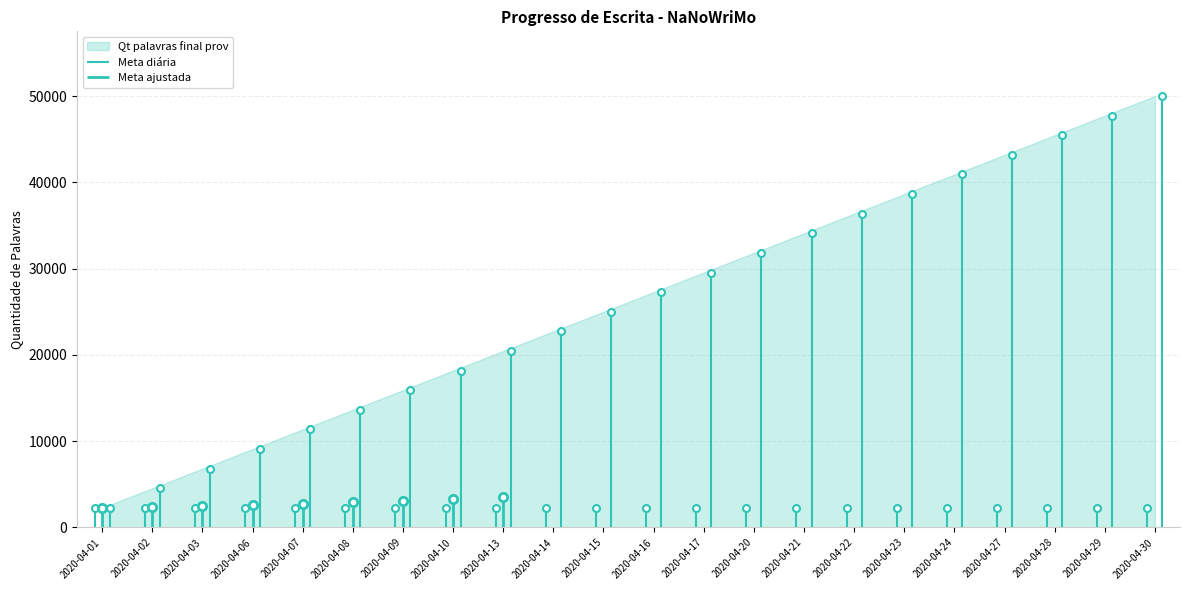

True or false: Qt palavras final prov and Meta diária intersect in this chart.

False